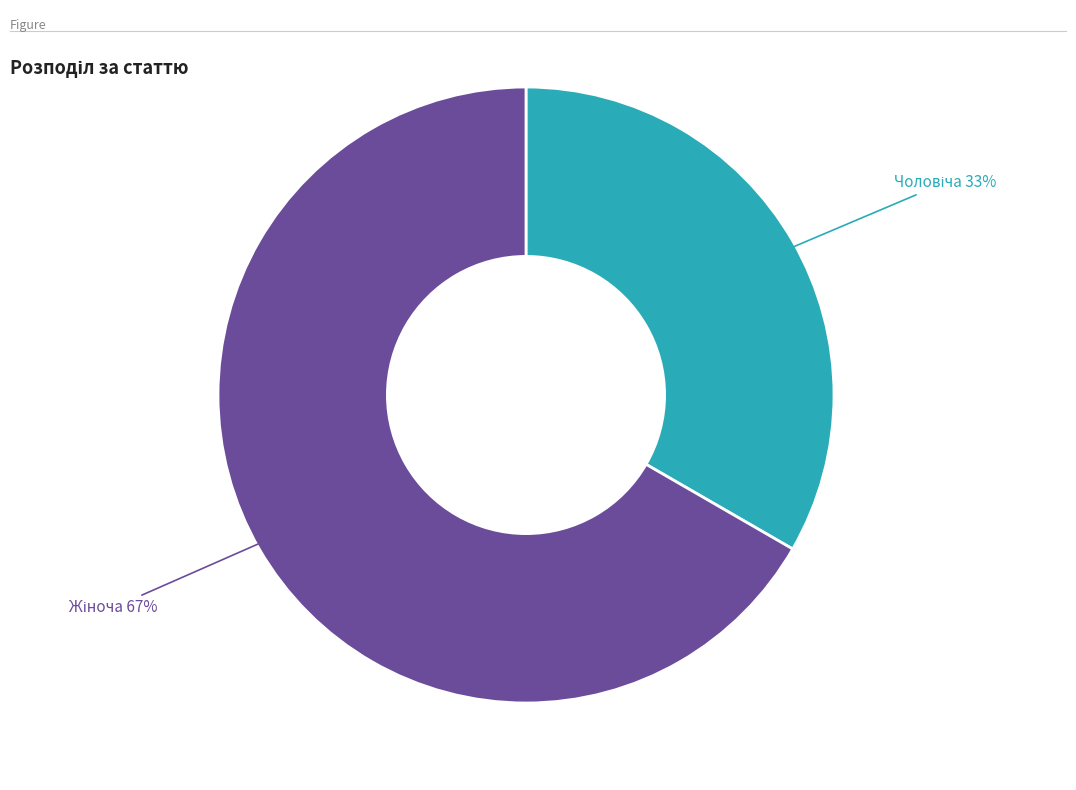

Is there any slice that represents more than half of the pie?

Yes